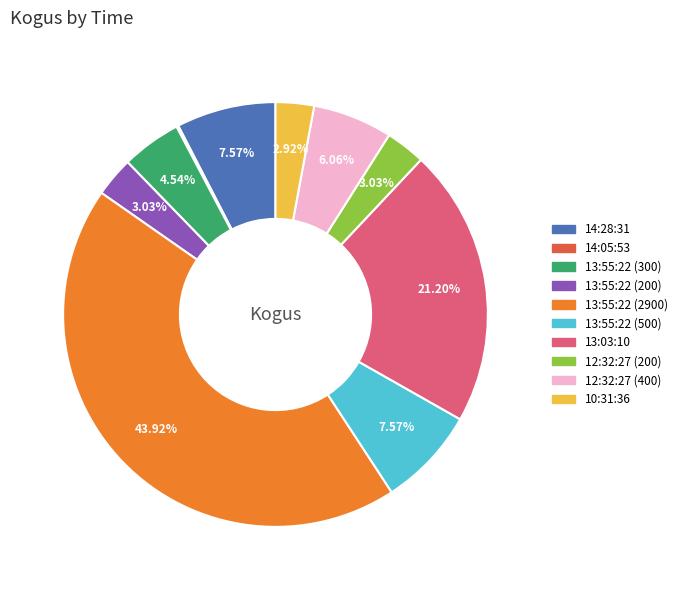

To the nearest percent, what is the average slice percentage?

10%